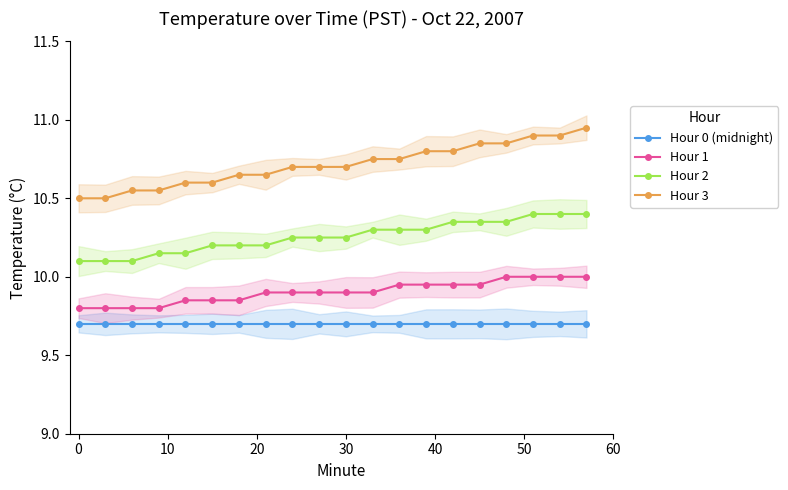

Which series has the largest range (max minus min)?

Hour 3